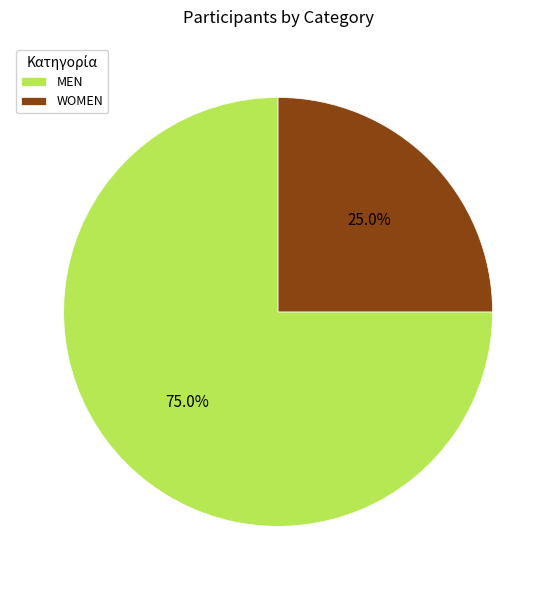

Which has a higher value, WOMEN or MEN?

MEN